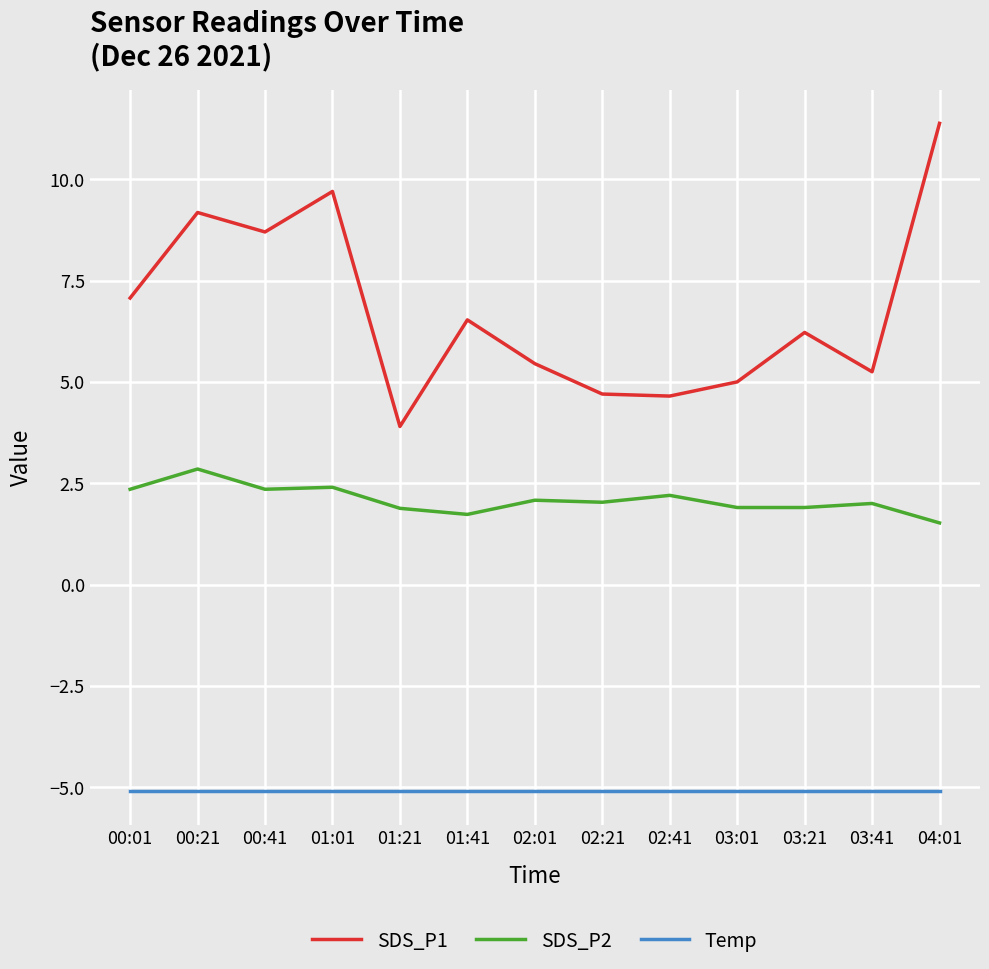

Rank the series by their average value, from lowest to highest.

Temp, SDS_P2, SDS_P1